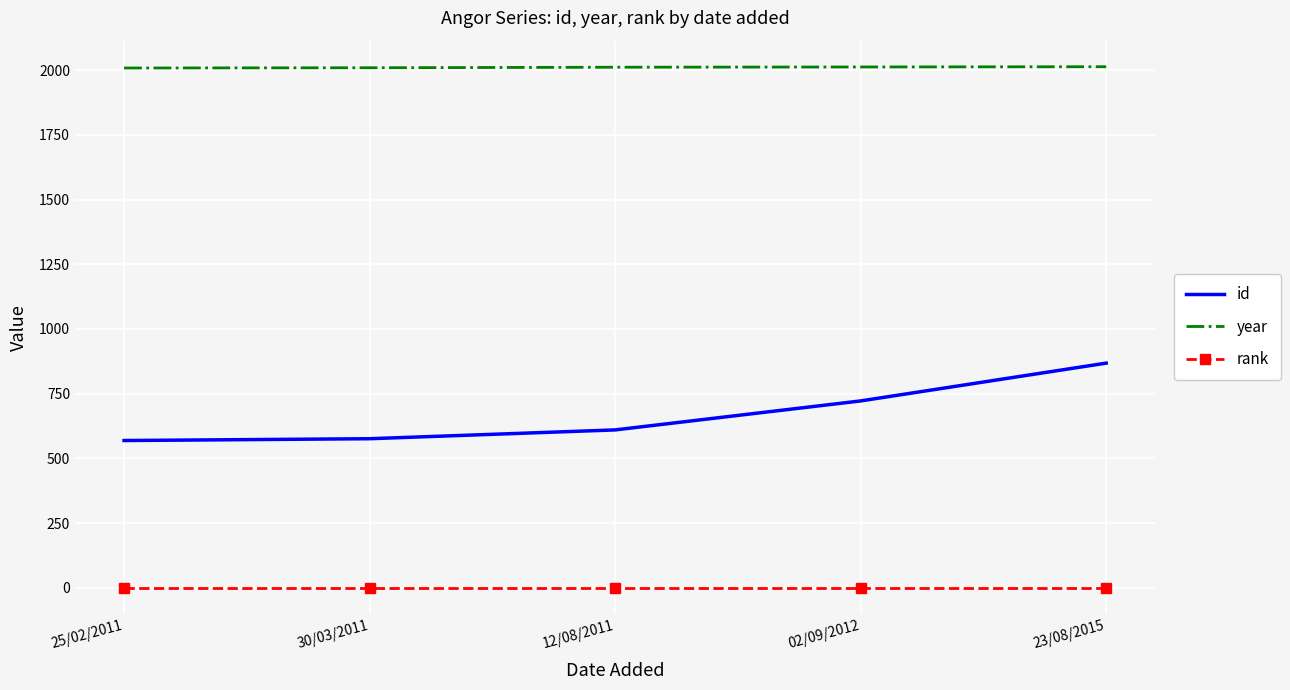

True or false: rank has a value of 1 at 25/02/2011.

True